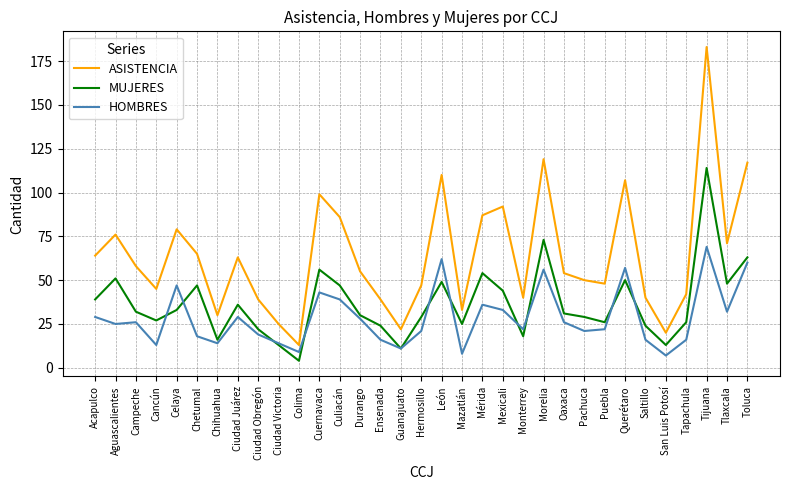

Reading right to left, extract all data points from this chart.

ASISTENCIA: 117	71	183	42	20	40	107	48	50	54	119	40	92	87	33	110	47	22	39	55	86	99	13	25	39	63	30	65	79	45	58	76	64
MUJERES: 63	48	114	26	13	24	50	26	29	31	73	18	44	54	25	49	29	11	24	30	47	56	4	13	22	36	16	47	33	27	32	51	39
HOMBRES: 60	32	69	16	7	16	57	22	21	26	56	22	33	36	8	62	21	11	16	28	39	43	9	14	19	29	14	18	47	13	26	25	29